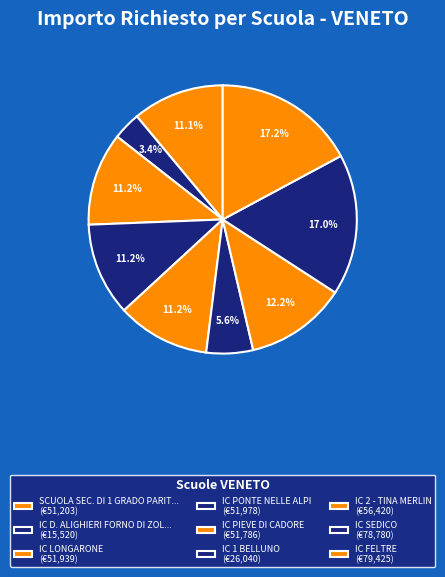

What is the largest slice in the pie chart?

IC FELTRE